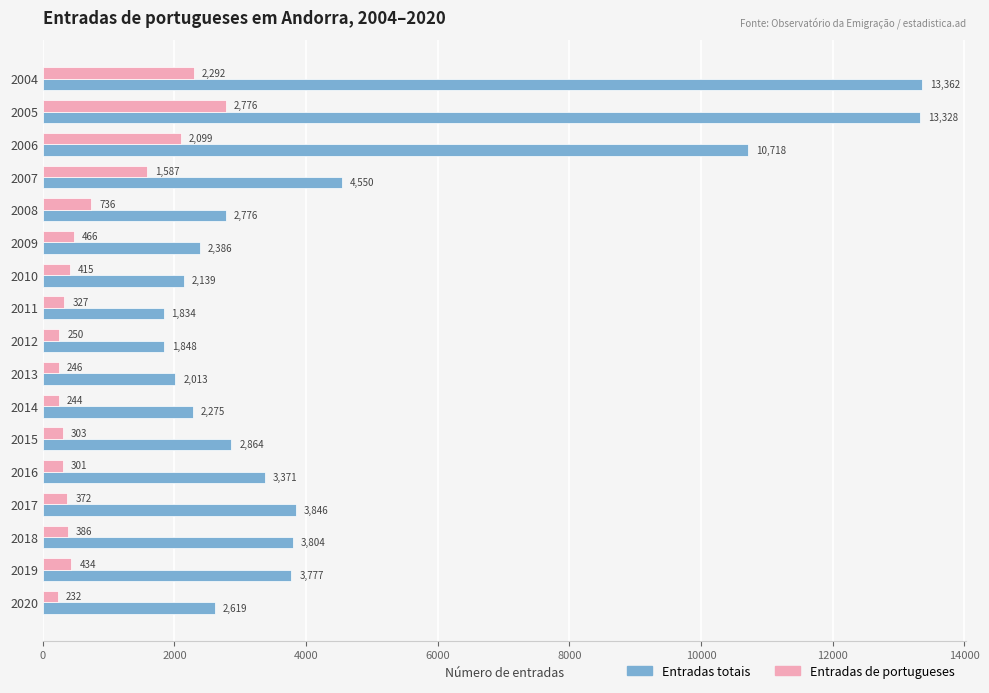

What is the difference between the second highest and minimum values in the Entradas totais series?

11494